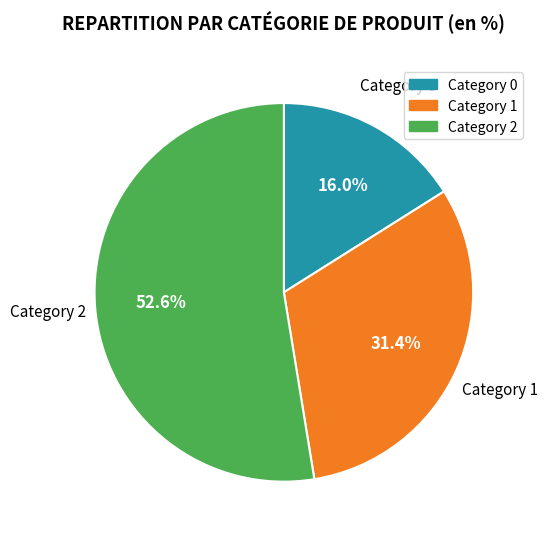

Which category has the smallest portion of the pie?

Category 0